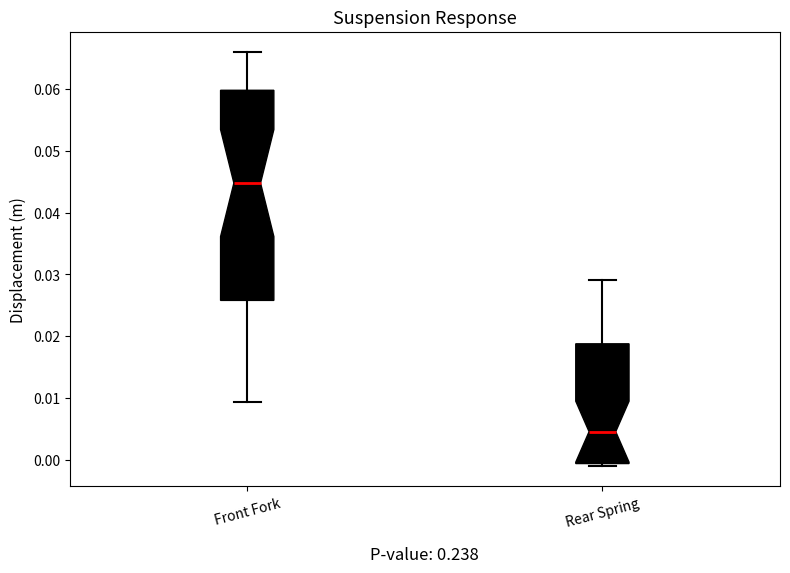

Reading left to right, transcribe this box plot: for each box, give where its median line is, the range the box spans, and where its two whiskers end, as read against the y-axis. The values are not printed on the chart, so give them approximately, as read against the axis.

Front Fork: median 0.045, box 0.026 to 0.060, whiskers 0.009 to 0.066
Rear Spring: median 0.005, box -0.001 to 0.019, whiskers -0.001 (just below the box's lower edge) to 0.029